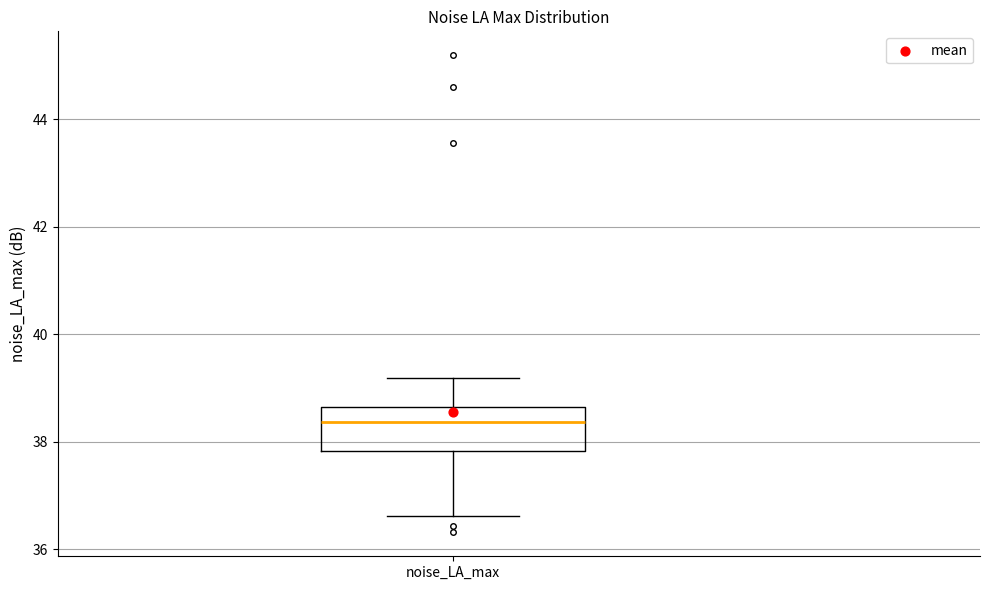

Transcribe this box plot: give where the median line is, the range the box spans, and where the two whiskers end, as read against the y-axis. The values are not printed on the chart, so give them approximately, as read against the axis.

median 38.4, box 37.8 to 38.6, whiskers 36.6 to 39.2